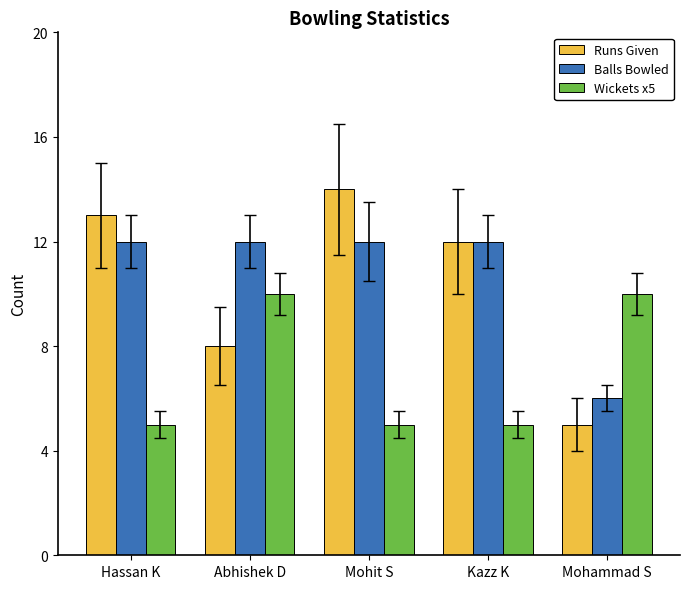

Is the value of Balls Bowled at Mohammad S greater than the value of Runs Given at Abhishek D?

No